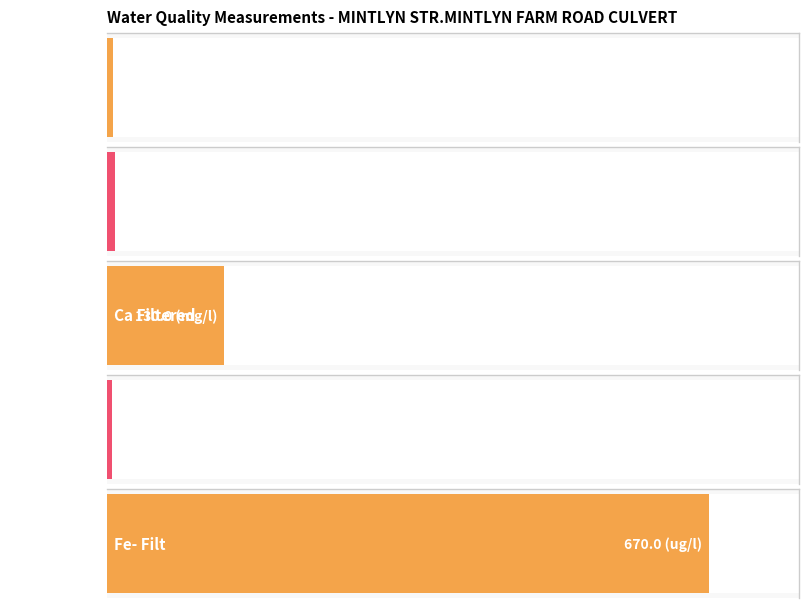

Is it true that the value at Mg Filtered is 1.7?

False